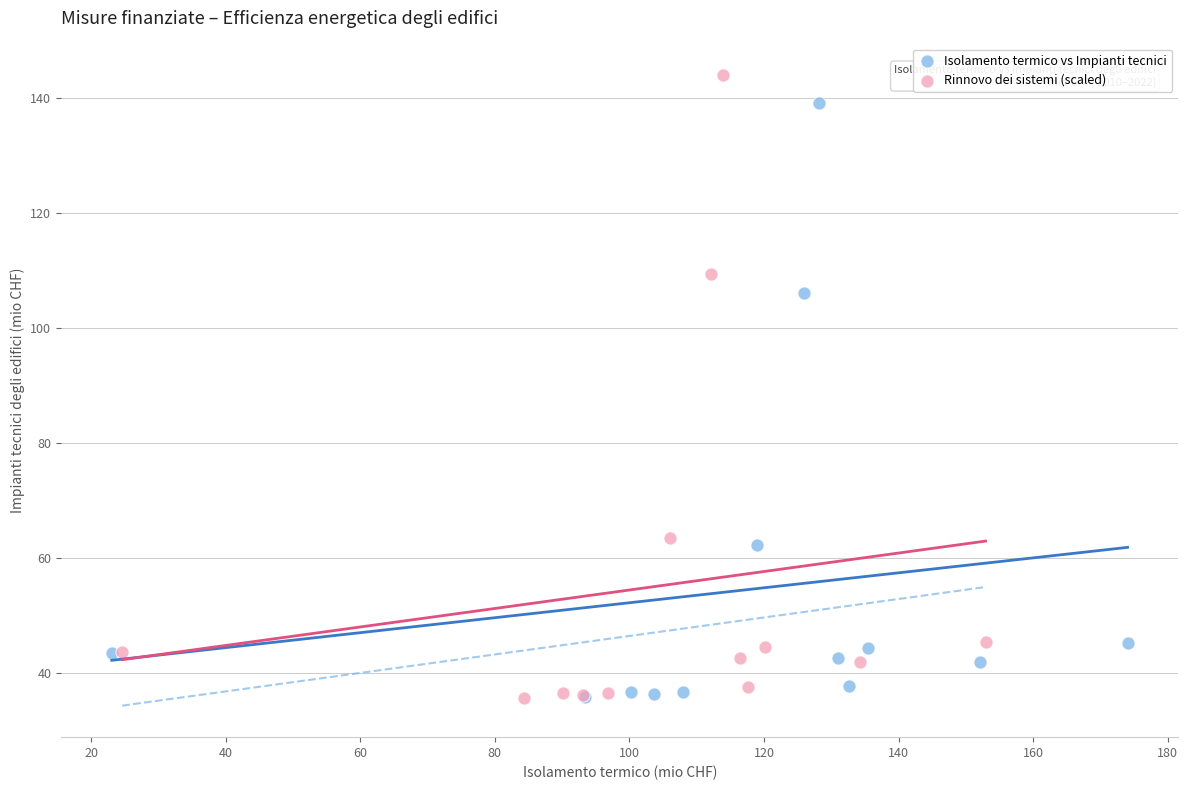

Which series has the widest spread of Y values?

Rinnovo dei sistemi (scaled)